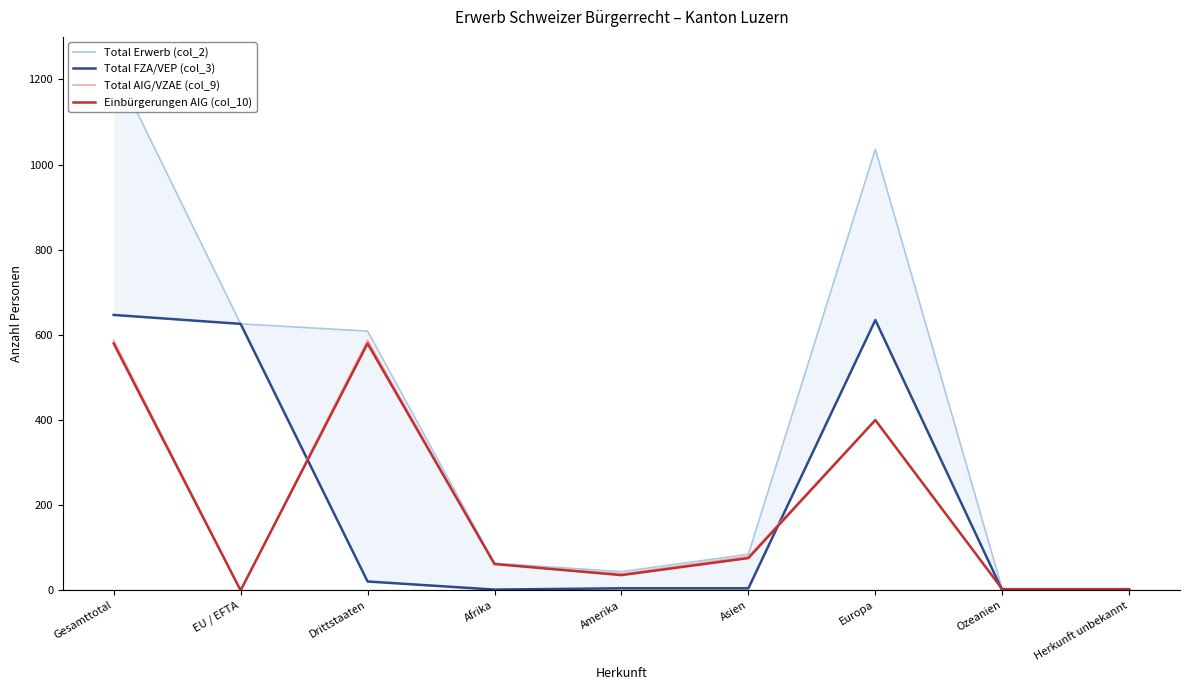

What is the average value of the Total Erwerb (col_2) series?

412